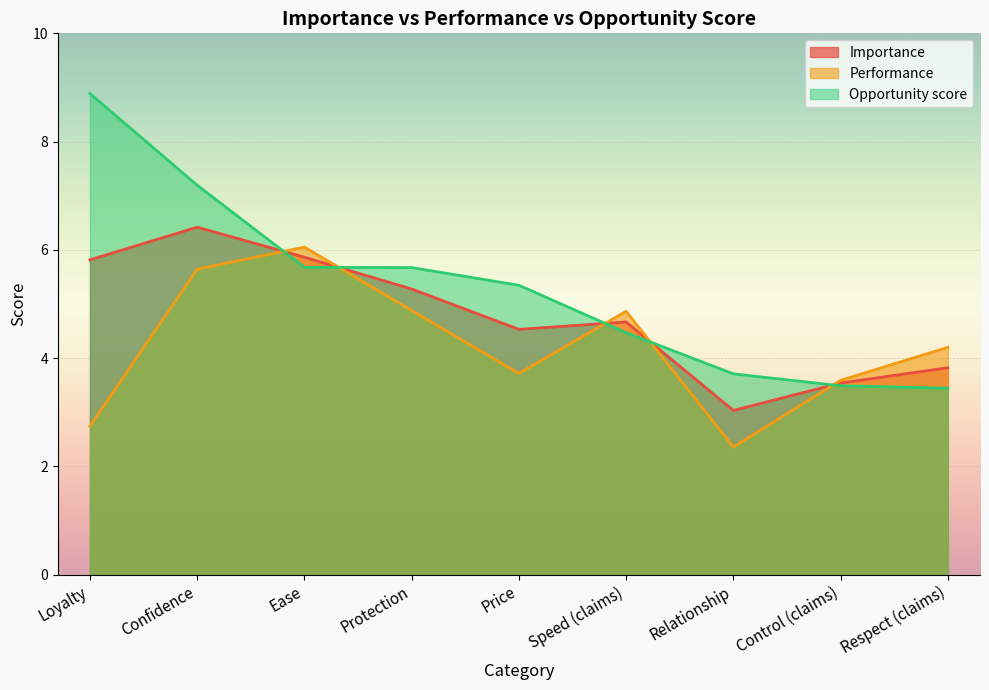

What is the total value across all series at Loyalty?

17.4